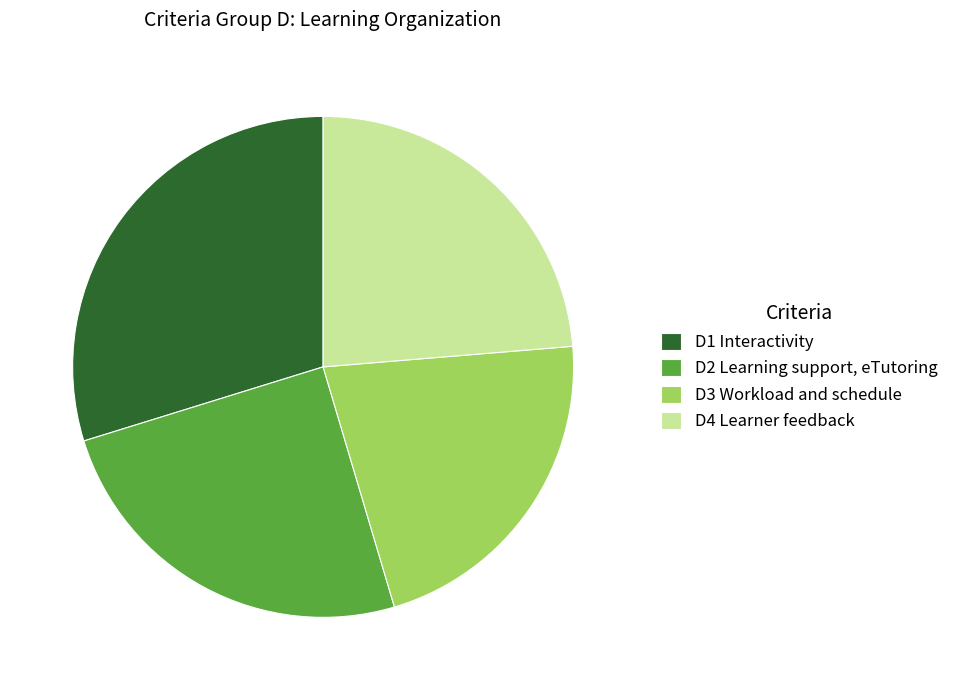

True or false: D3 Workload and schedule accounts for 22% of the total.

True